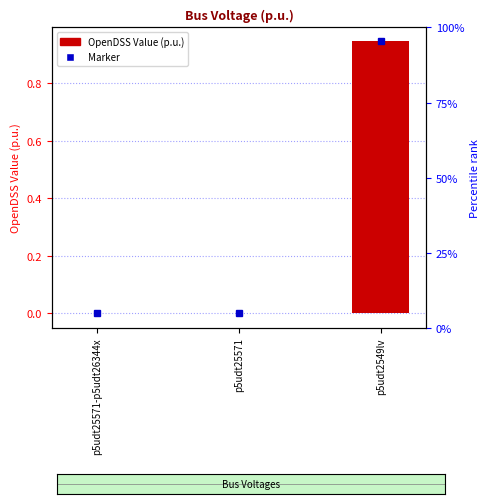

What is the difference between the maximum and minimum values?

0.9